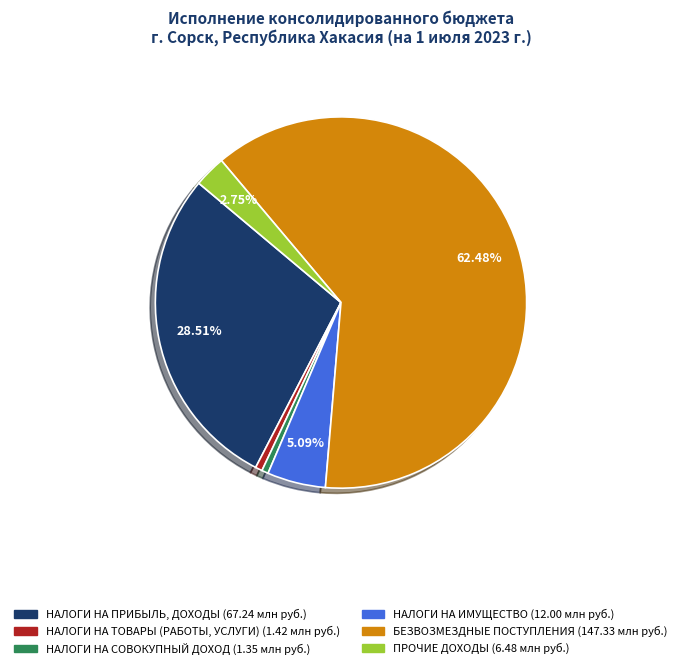

To the nearest percent, what portion does БЕЗВОЗМЕЗДНЫЕ ПОСТУПЛЕНИЯ represent?

62%